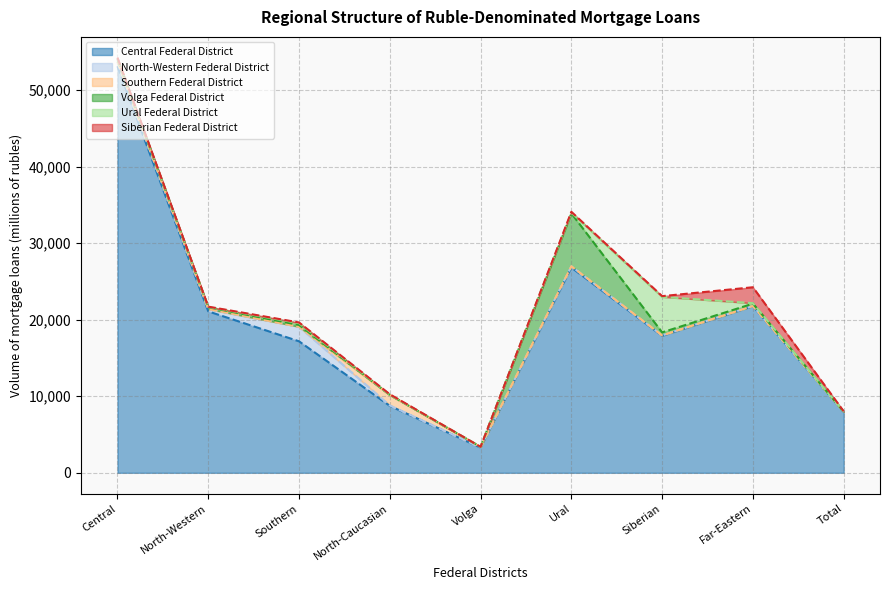

How many lines are shown in the chart?

6